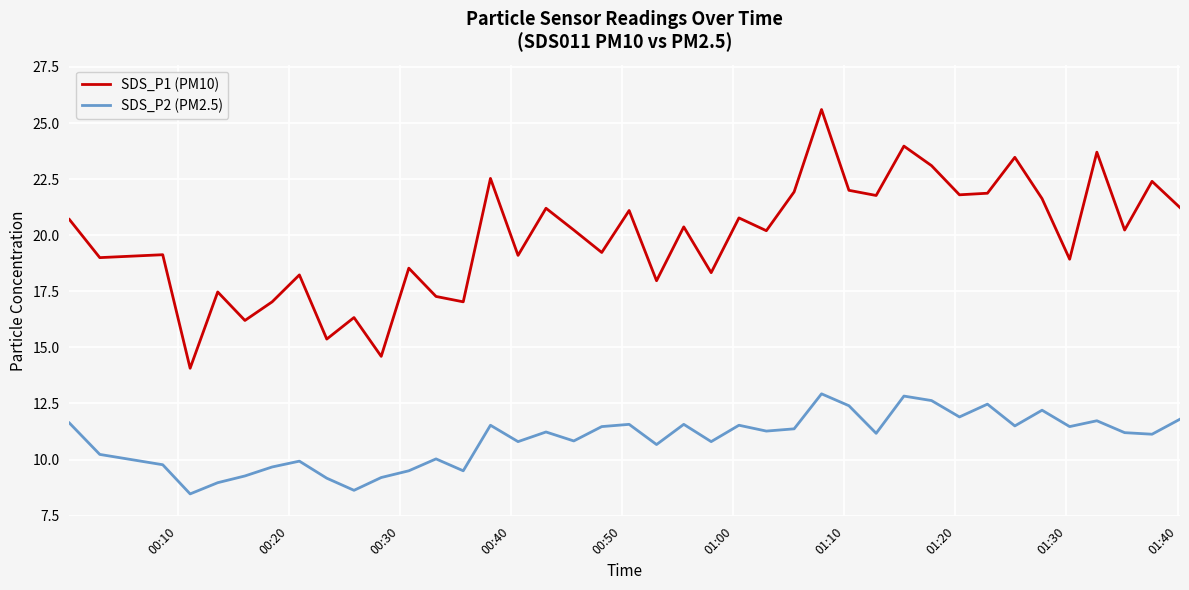

What is the maximum value for SDS_P1 (PM10)?

25.6